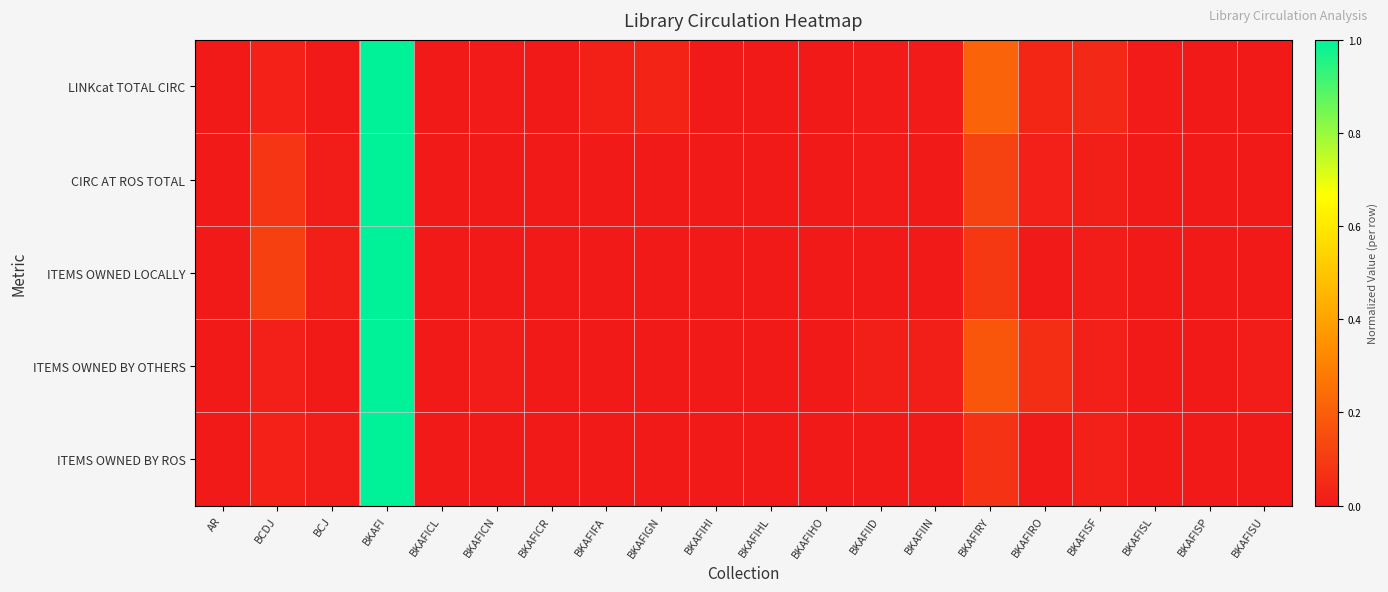

At which category is the sum across all series the highest?

BKAFI